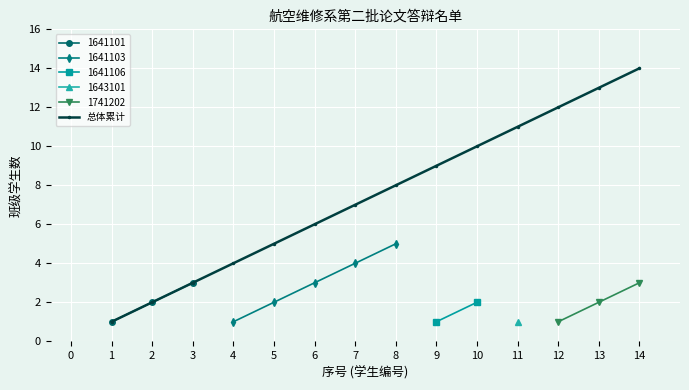

List the labels in order of 总体累计 value, largest first.

14, 13, 12, 11, 10, 9, 8, 7, 6, 5, 4, 3, 2, 1